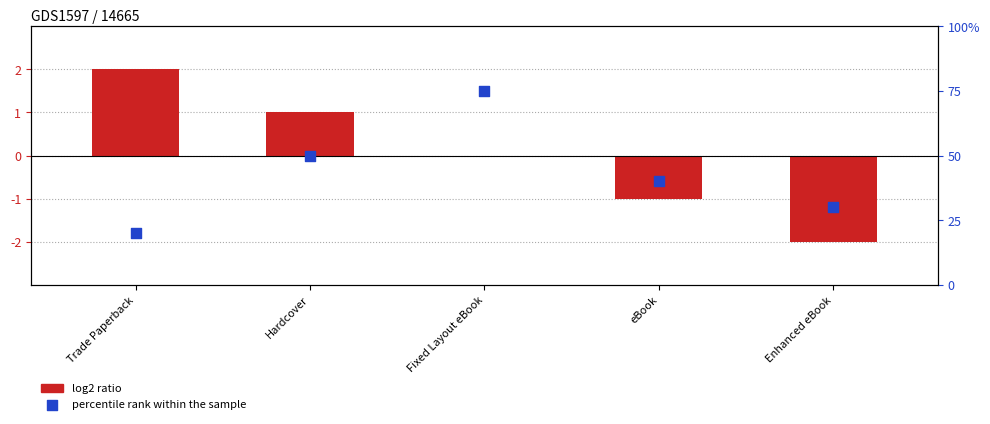

What are all the series names shown in the legend?

log2 ratio, percentile rank within the sample